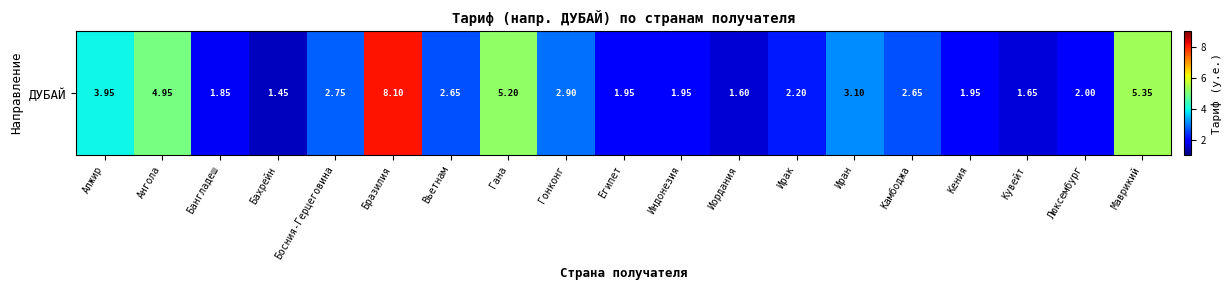

True or false: the data shows 3.0 at Кения.

False